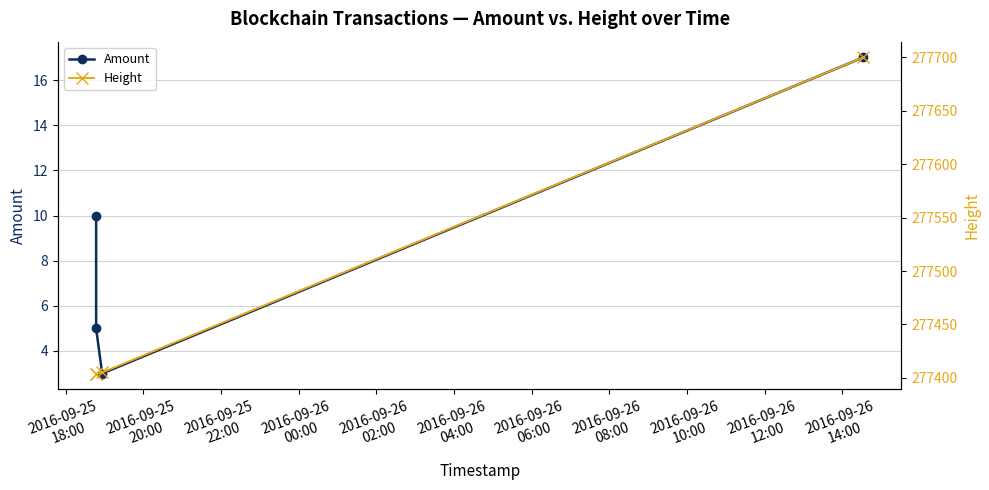

How many lines are shown in the chart?

2